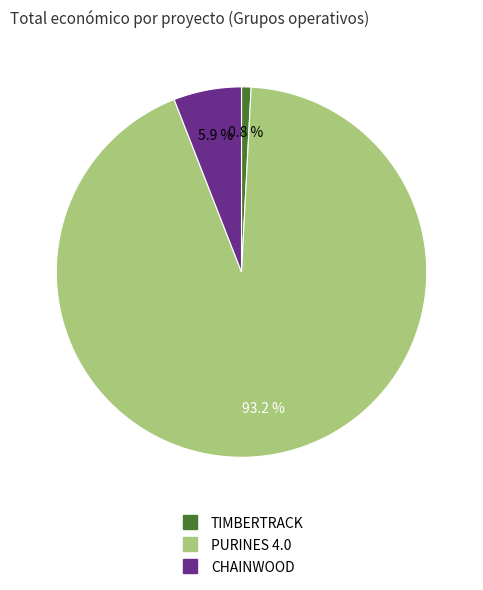

To the nearest percent, what percentage of the pie is CHAINWOOD?

6%